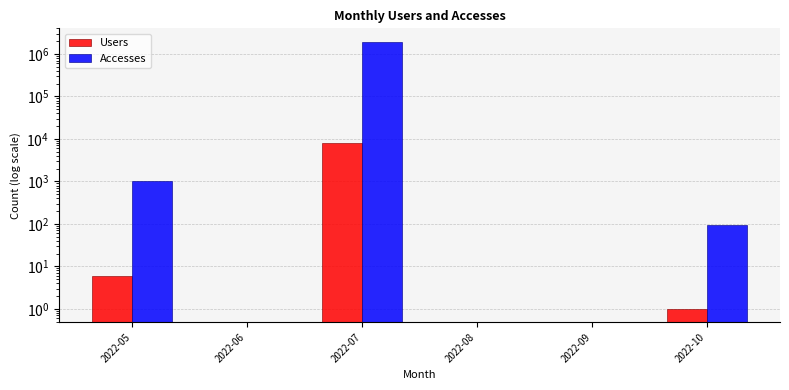

What is the maximum value for Accesses?

1941299